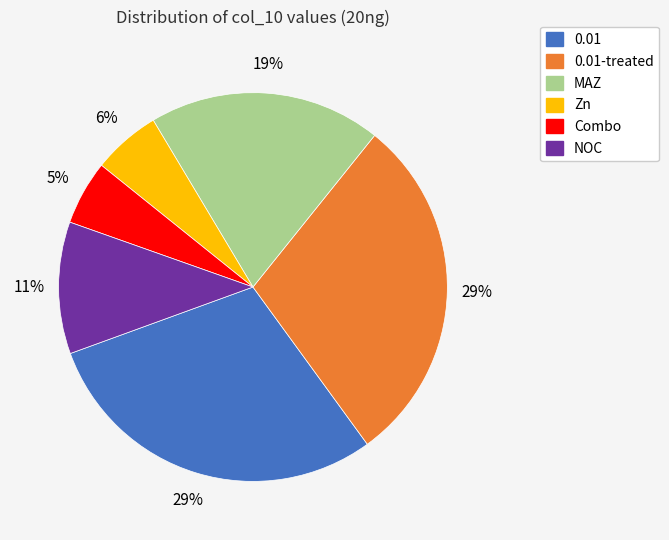

Does any single category account for the majority?

No